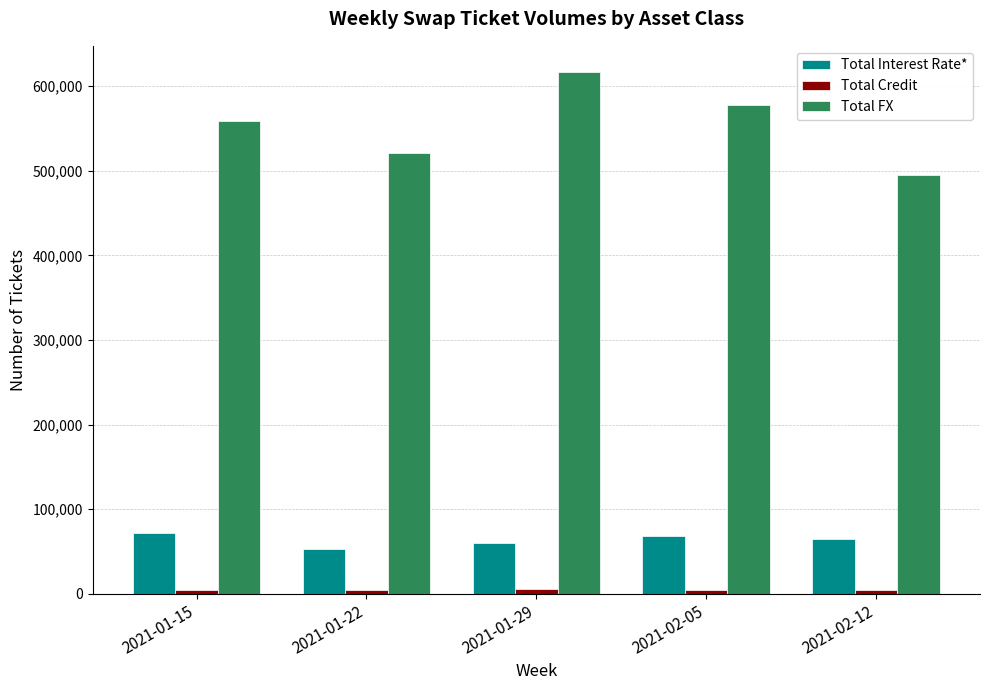

What is the difference between the second highest and minimum values in the Total Interest Rate* series?

15467